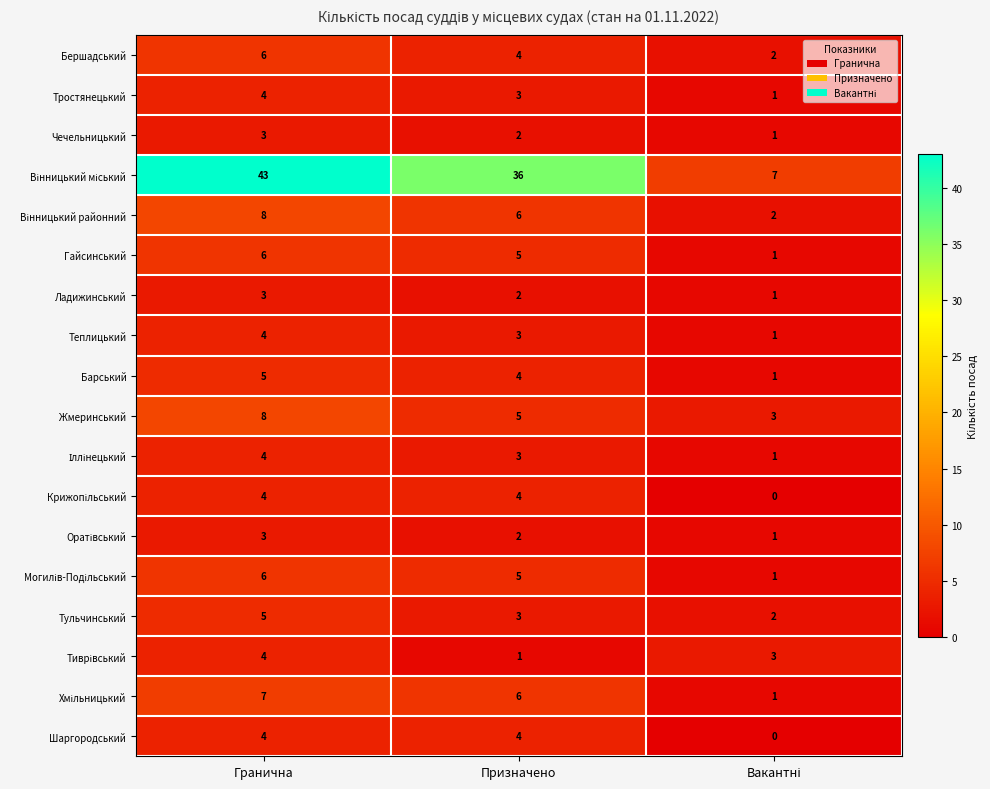

What is the spread (max minus min) of values at Гранична?

40